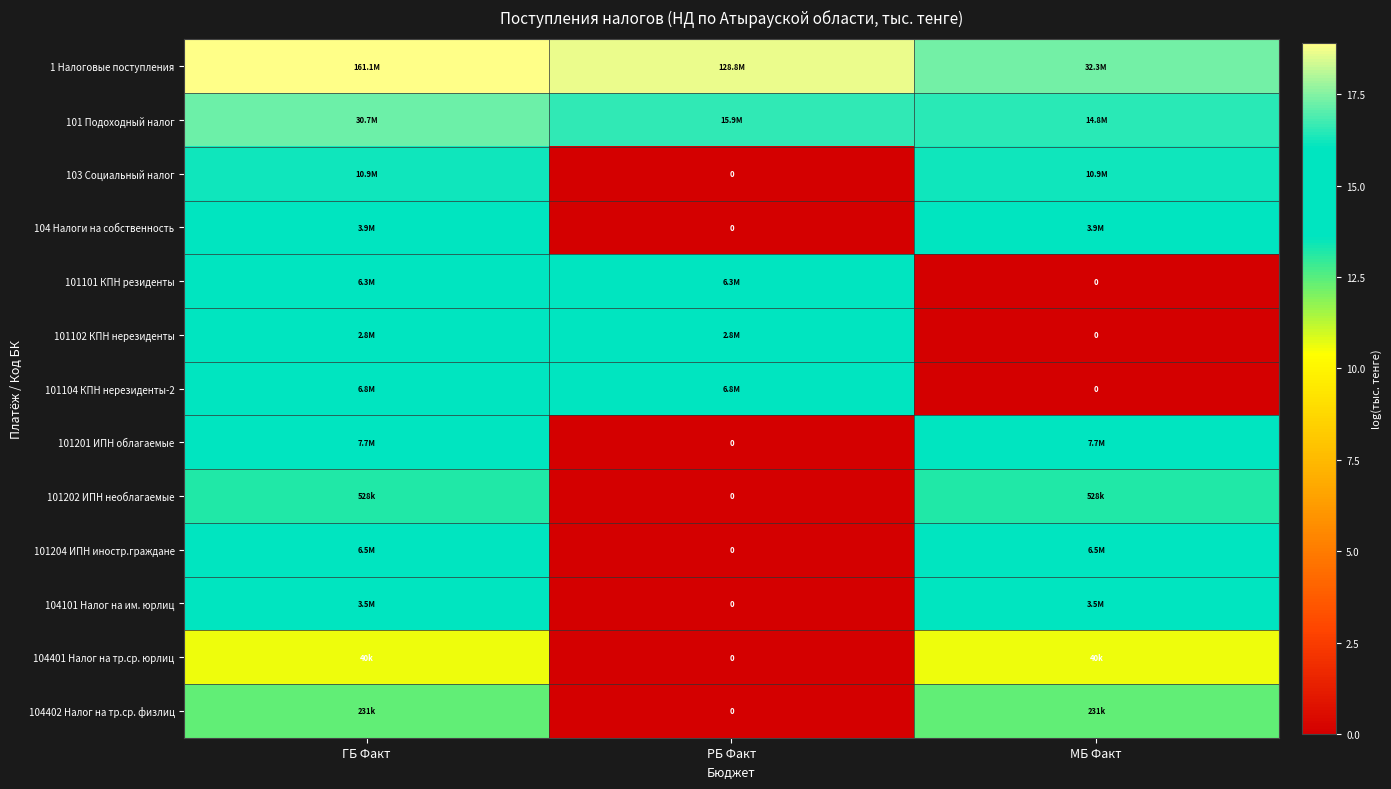

What is the difference between the second highest and minimum values in the 101204 ИПН иностр.граждане series?

15.7